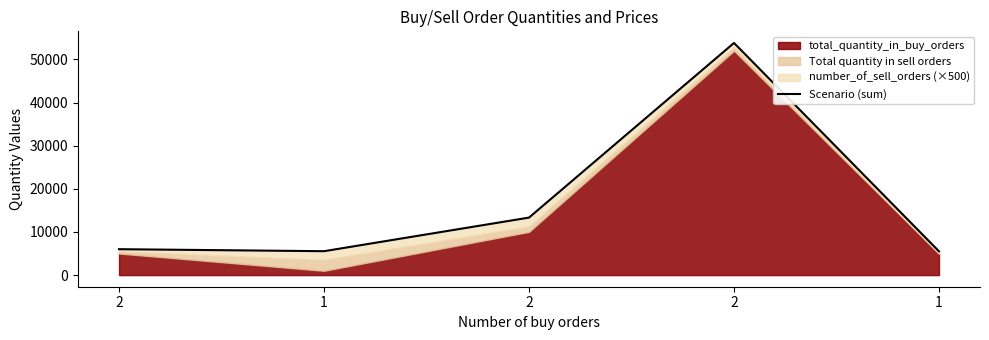

What is the greatest value displayed?

53806